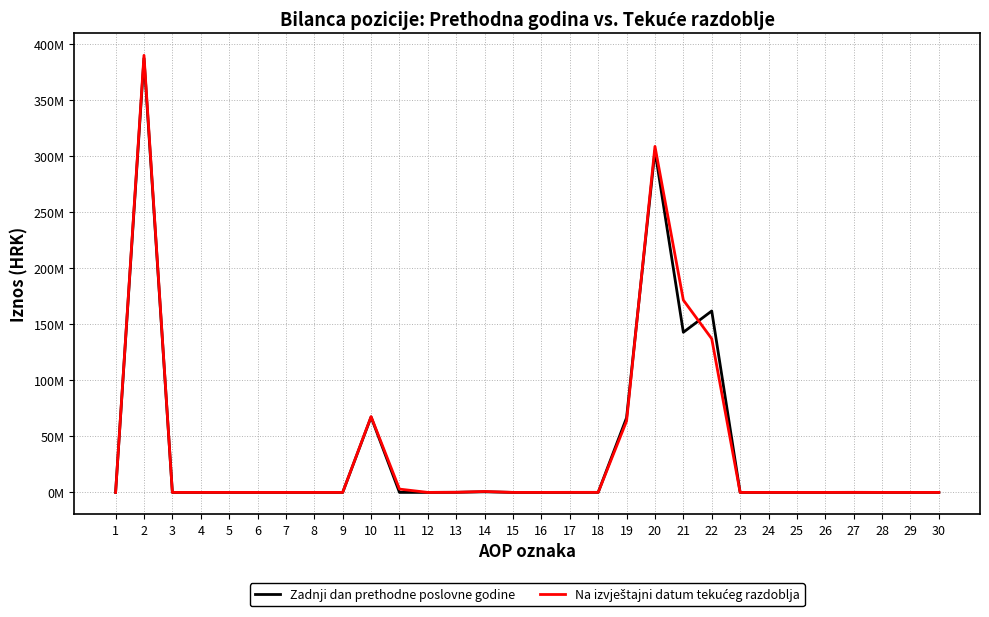

Is this an area chart (filled region under the line)?

No